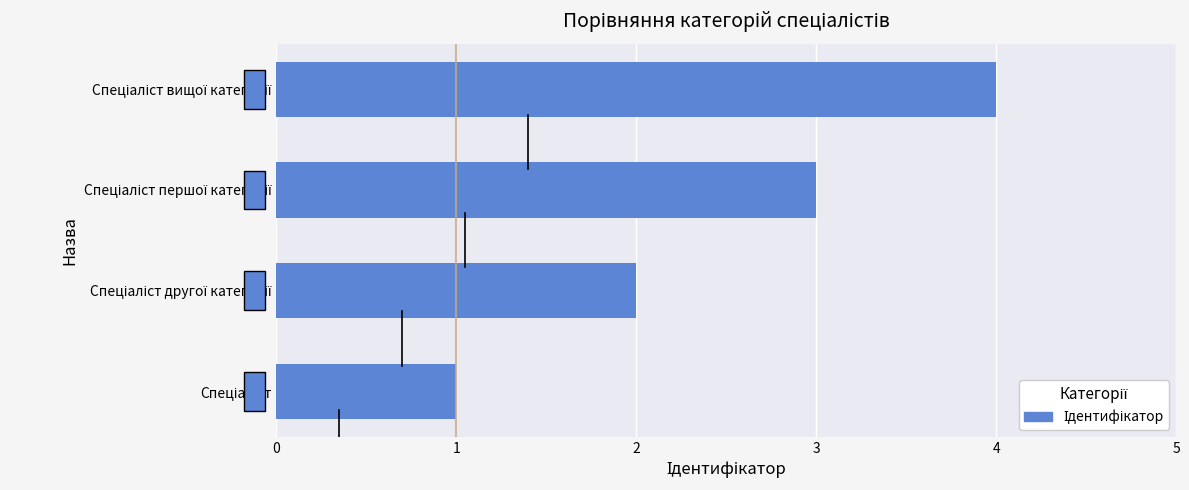

What is the sum of all values?

10